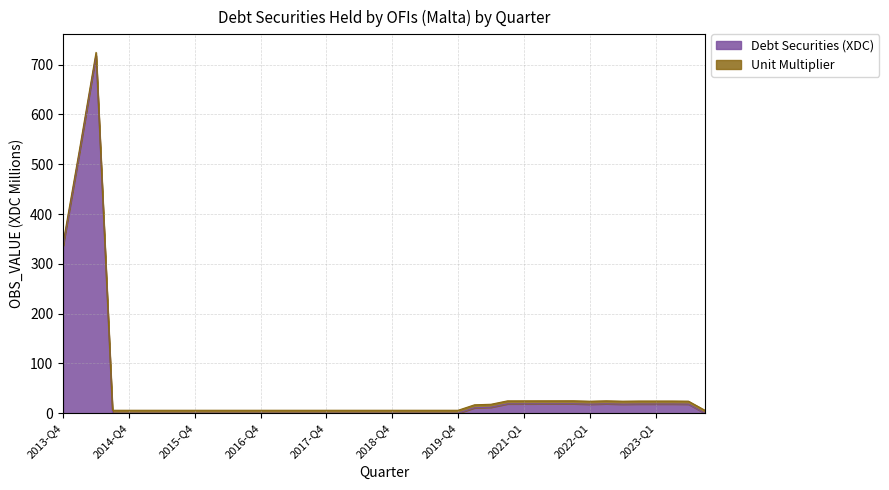

What is the label of the 3rd point from the left?

2014-Q2